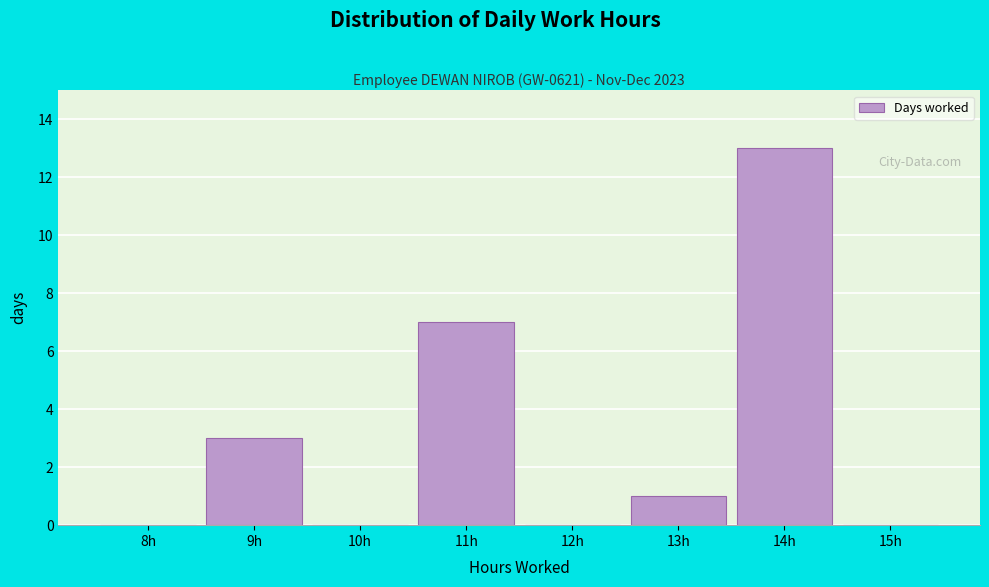

Reading left to right, transcribe all the data shown in this chart.

8h=0	9h=3	10h=0	11h=7	12h=0	13h=1	14h=13	15h=0